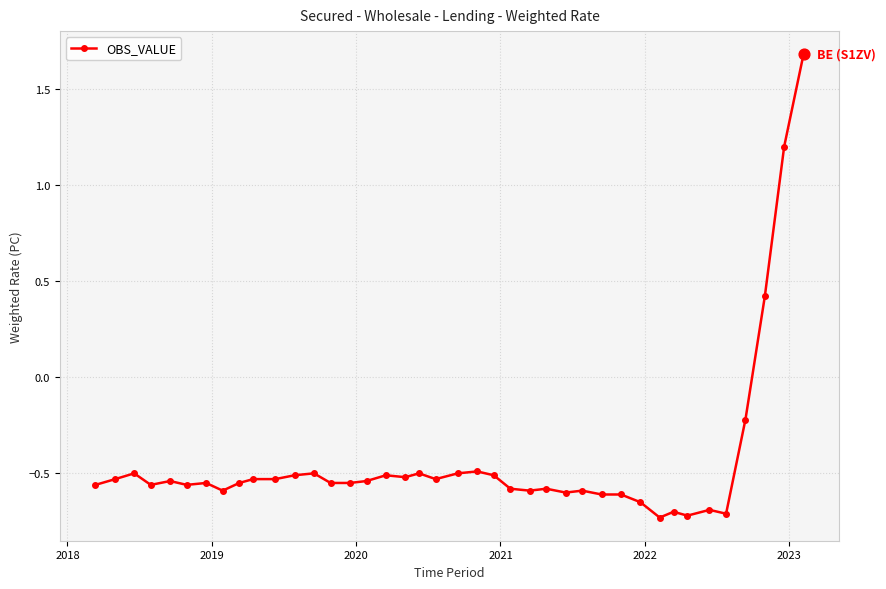

True or false: there are more than 0 points higher than both neighbors.

True